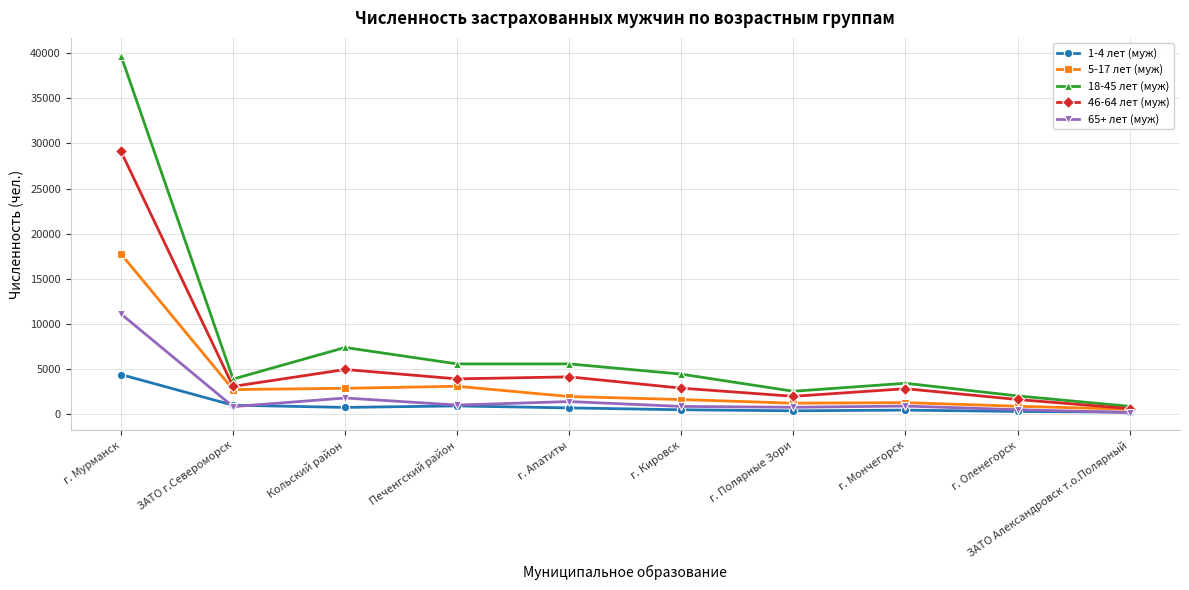

True or false: 65+ лет (муж) has a value of 789 at г. Кировск.

True